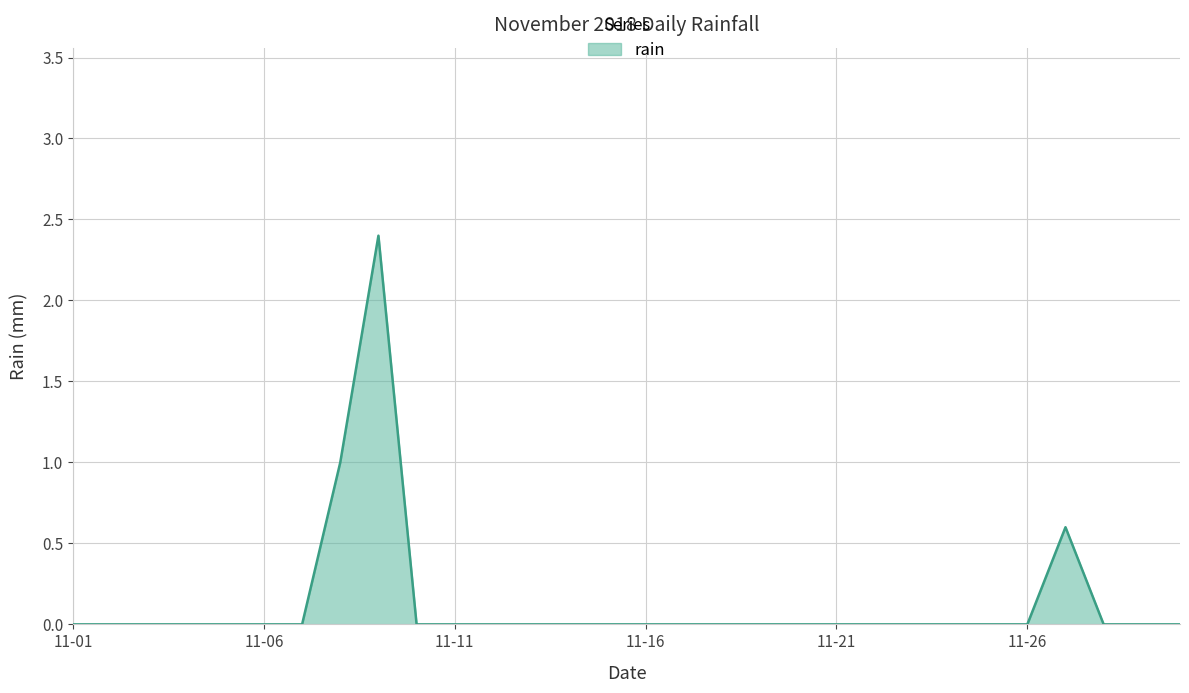

Count the values in the range 0 to 1.

29